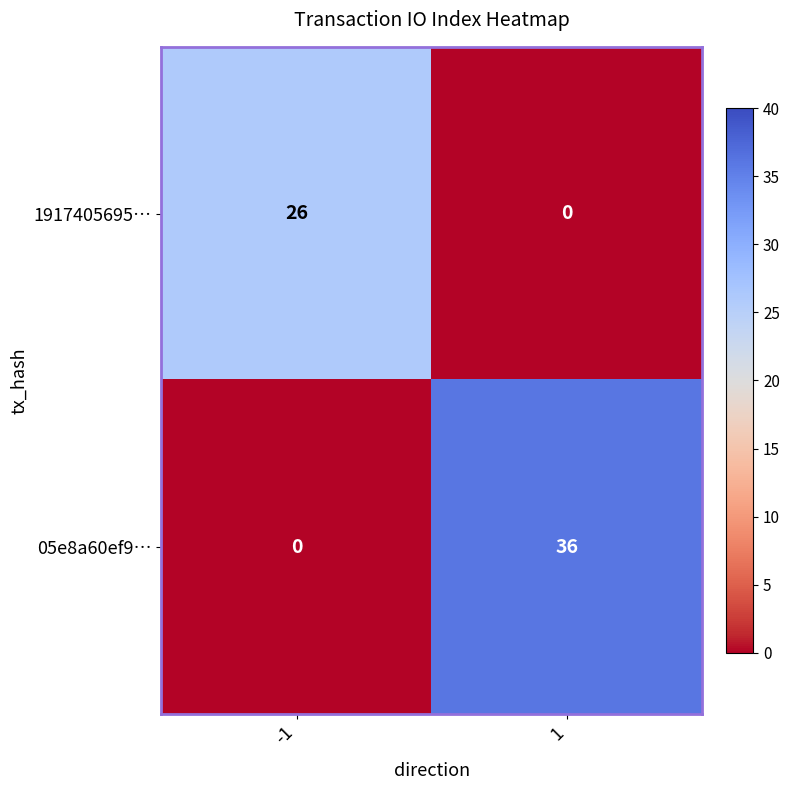

The 05e8a60ef9… series shows 59 at 1. True or false?

False